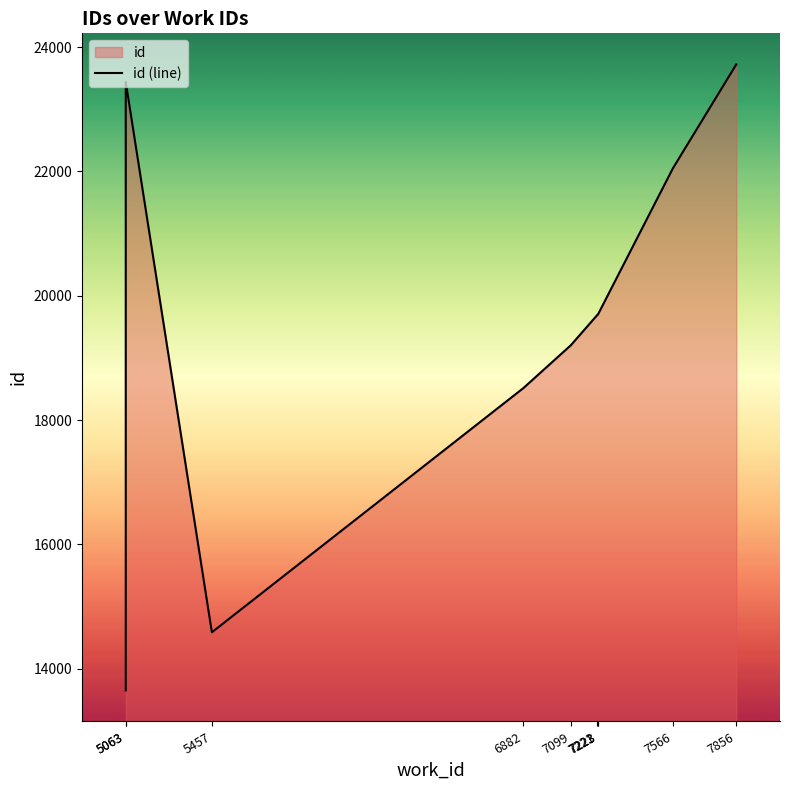

What is the difference between the maximum and second lowest values?

9139